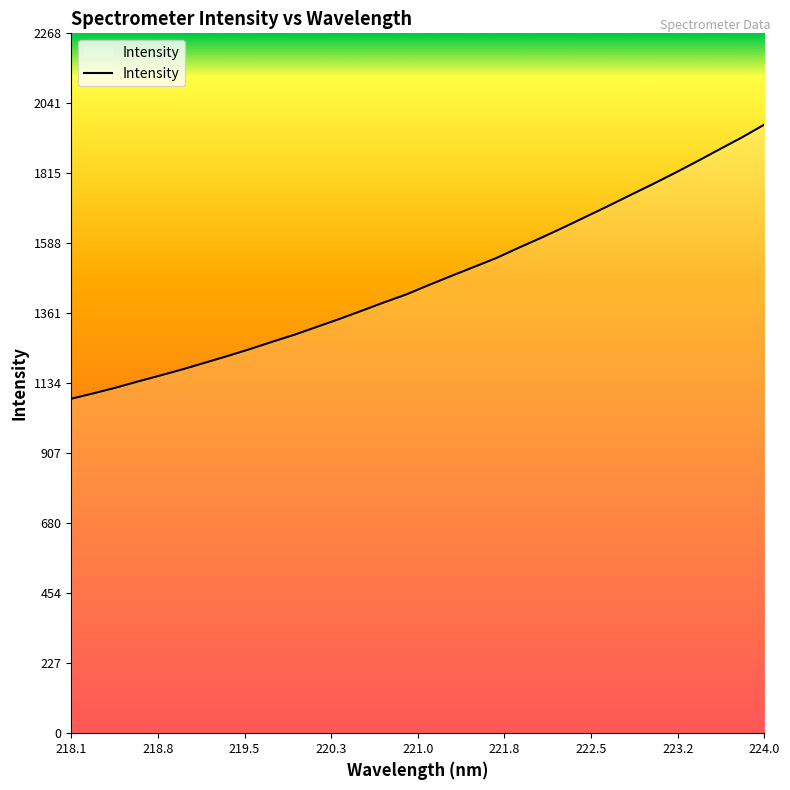

What is the difference between the maximum and minimum values?

888.4